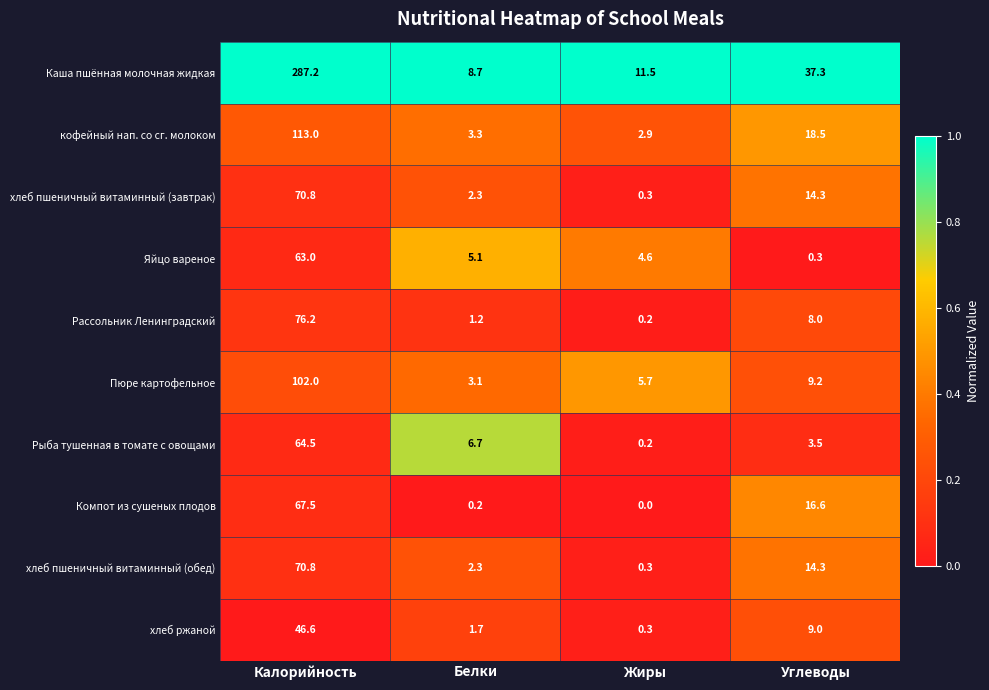

Which series has the largest total across all categories?

Каша пшённая молочная жидкая